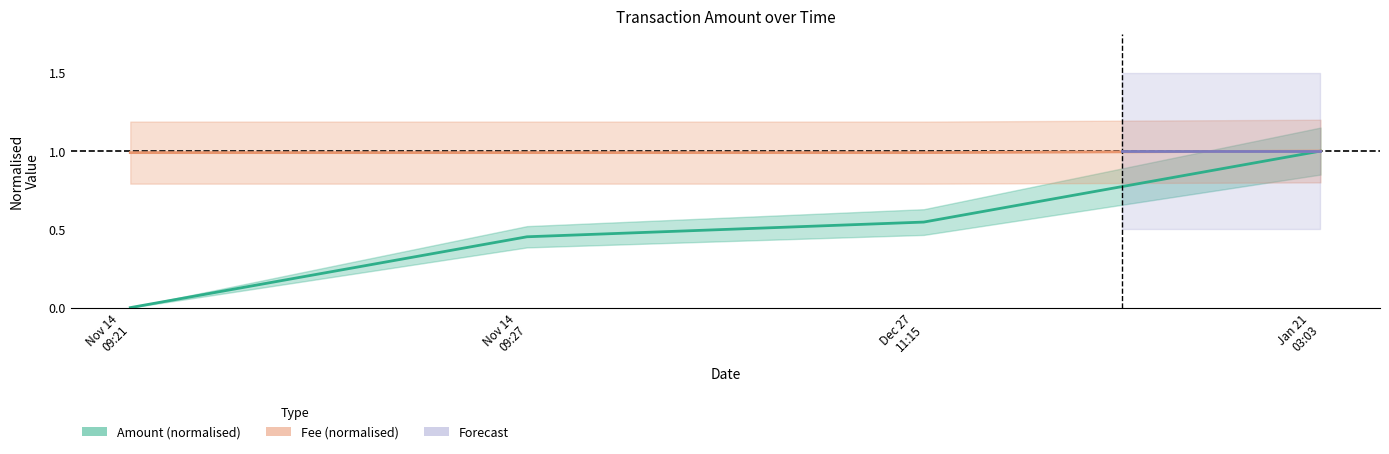

What is the approximate value of Fee at Jan 21 03:03?

1.0